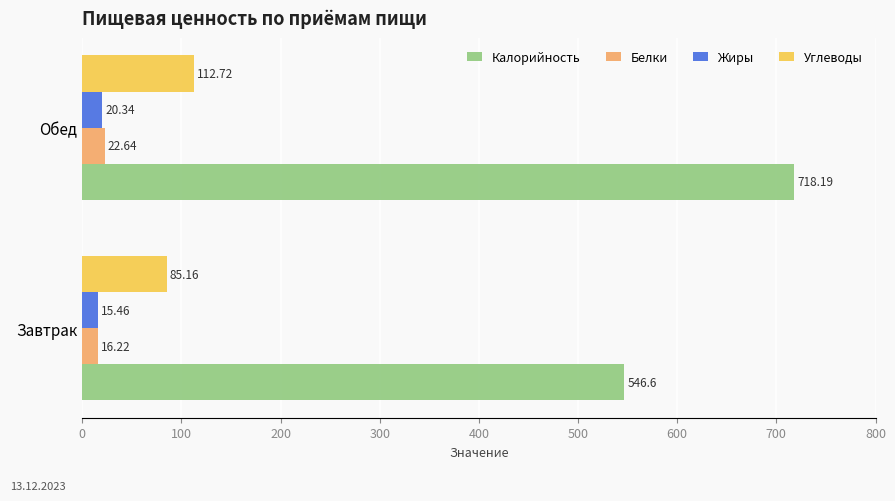

List the series in order of their peak value, lowest first.

Жиры, Белки, Углеводы, Калорийность